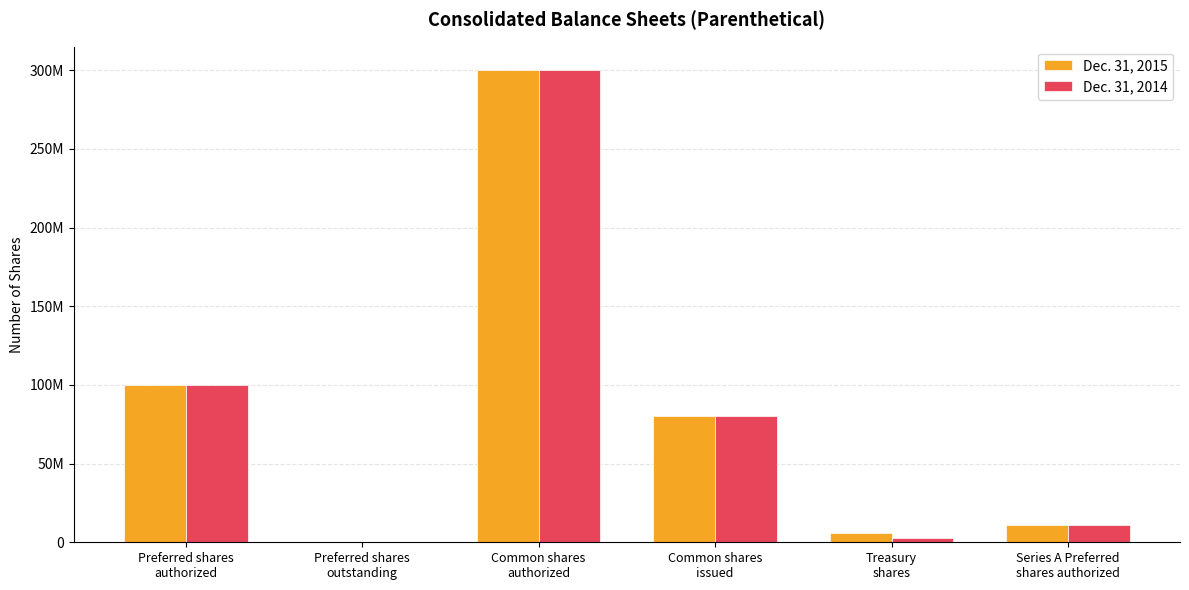

Are the bars horizontal?

No